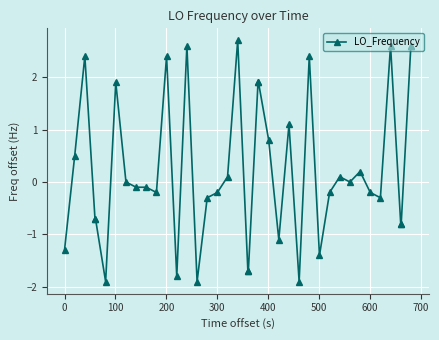

True or false: the data has more than 0 interior local peaks.

True